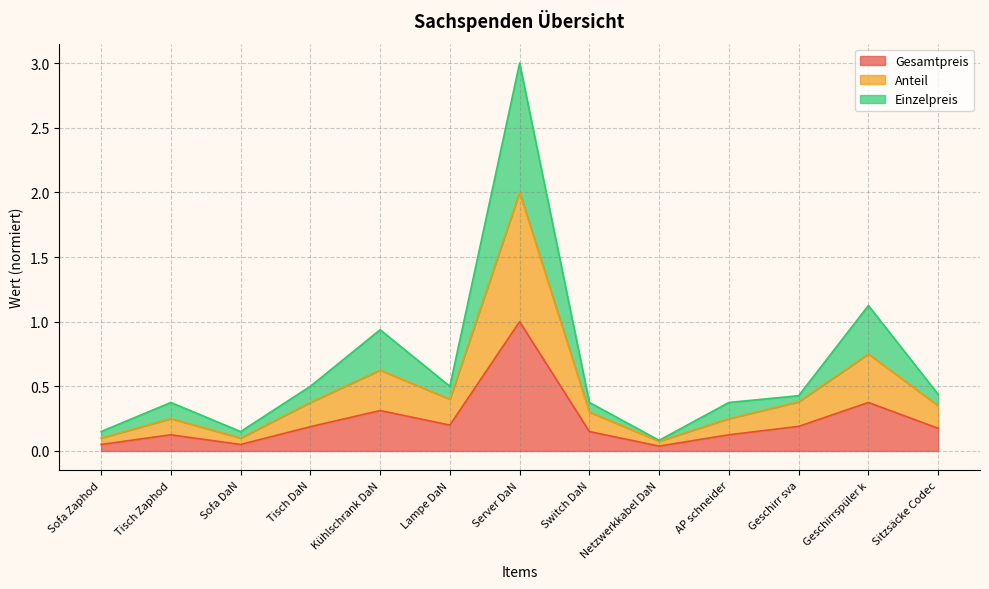

List the series in order of their peak value, lowest first.

Gesamtpreis, Anteil, Einzelpreis